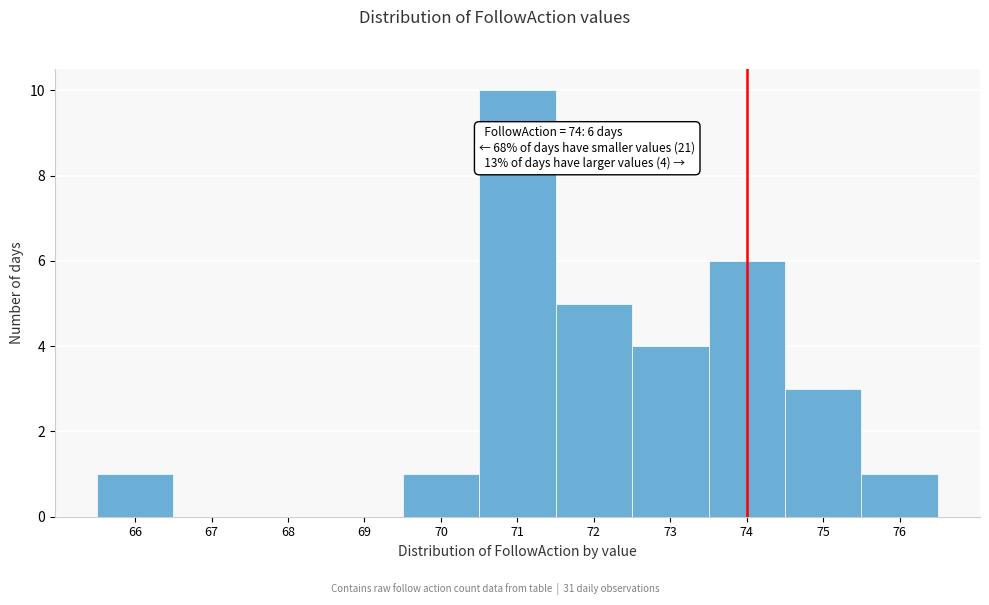

Which range on the x-axis has the tallest bar?

70.5 to 71.5